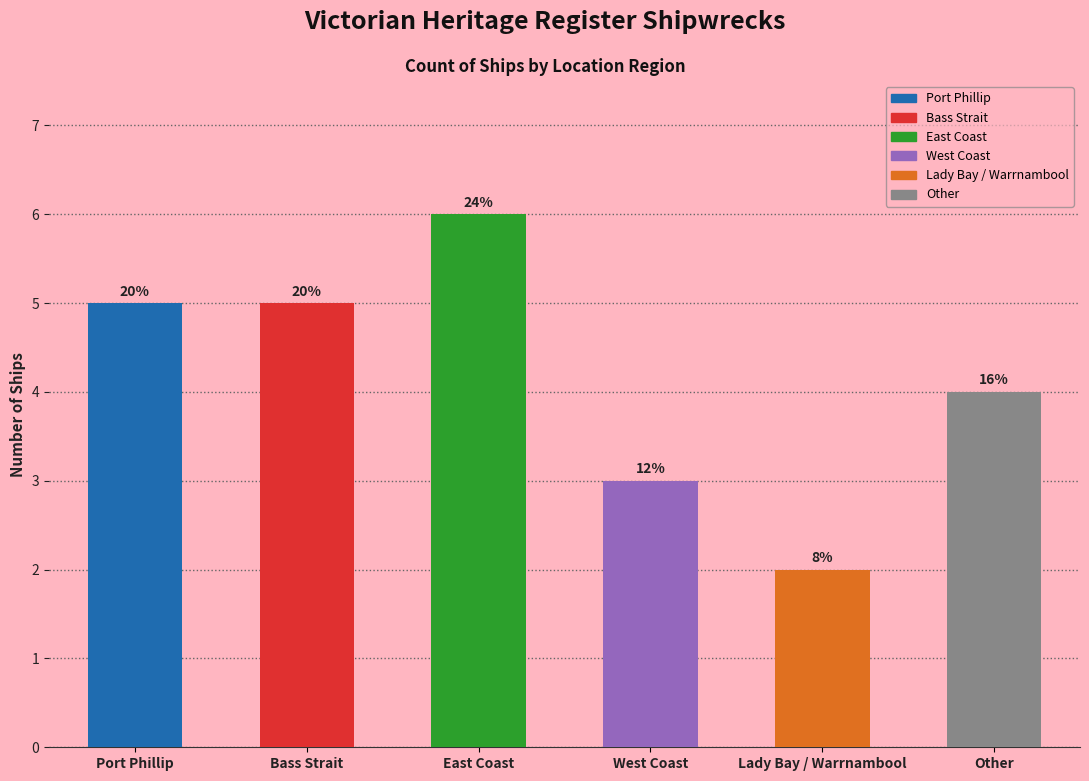

Is it true that the value at Lady Bay / Warrnambool is 2?

True